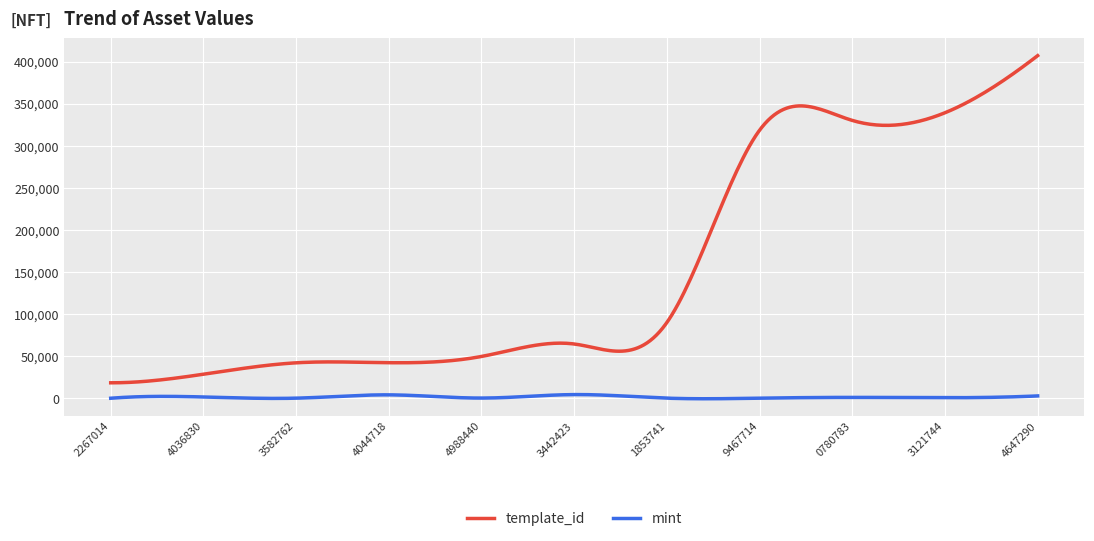

Which series has the widest spread of values?

template_id